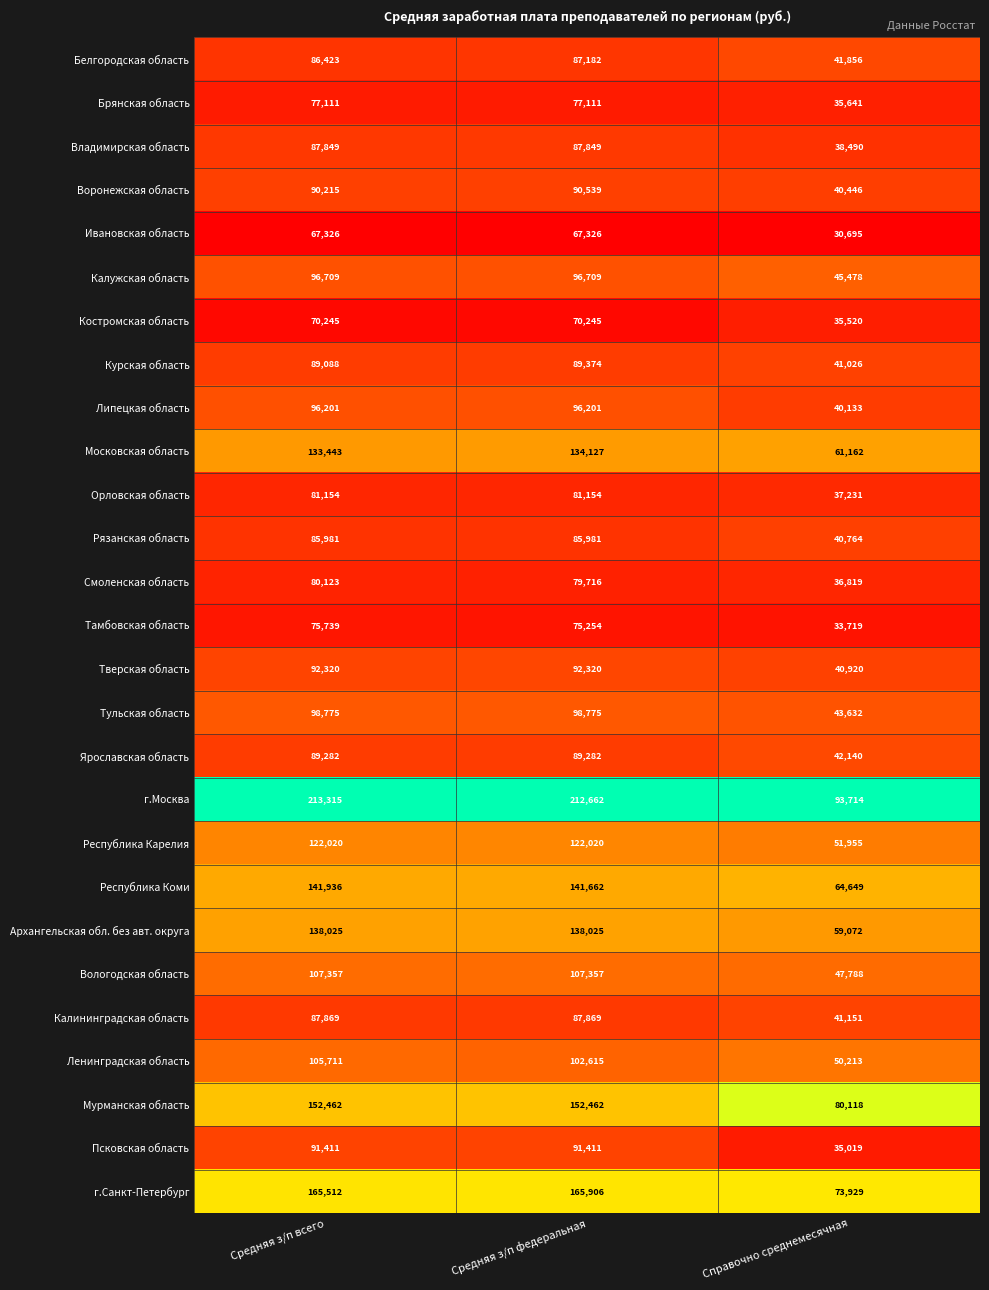

The Тульская область series shows 98775 at Средняя з/п федеральная. True or false?

True